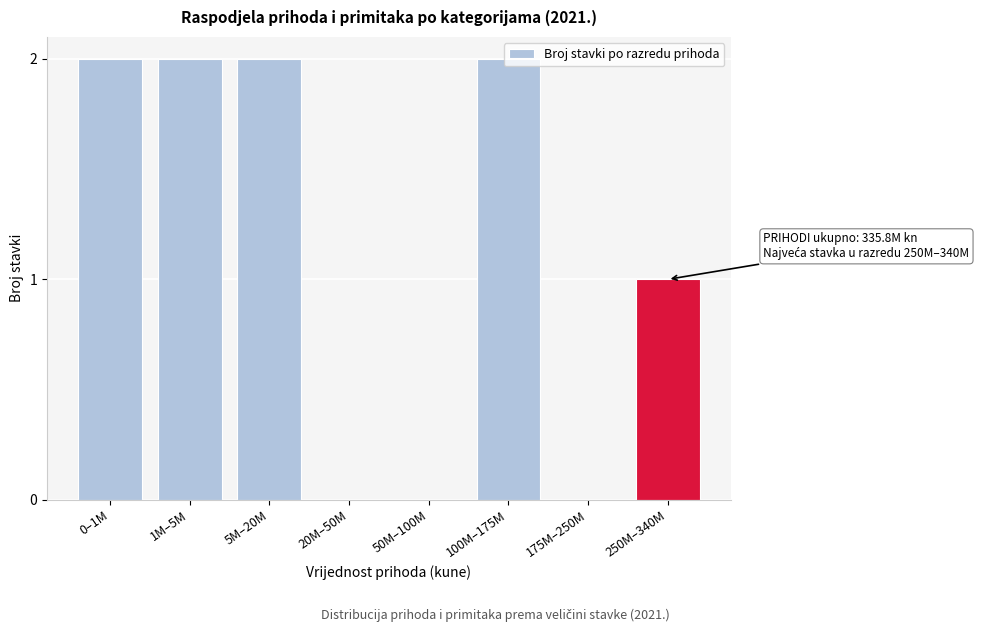

Between 50M–100M and 100M–175M, which is larger?

100M–175M